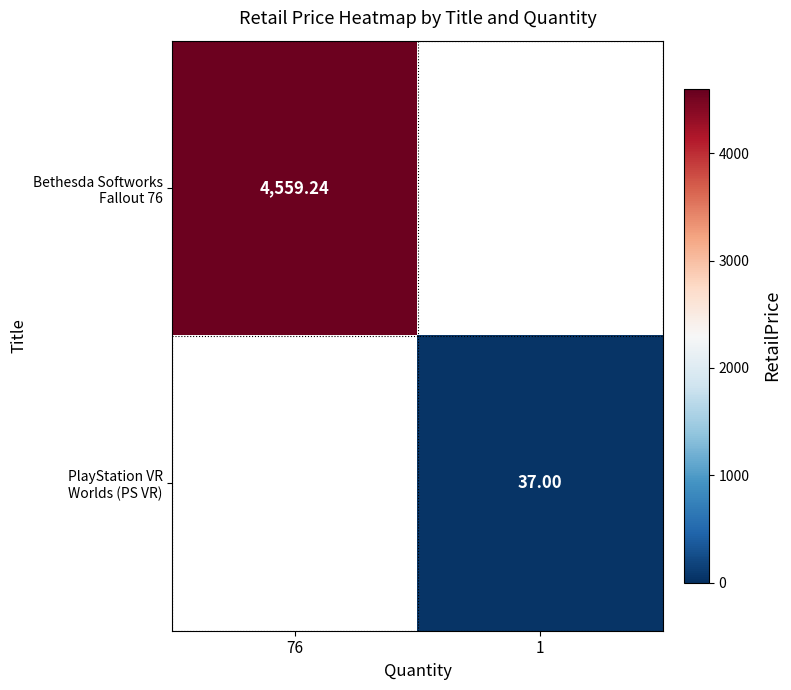

The value of PlayStation VR Worlds (PS VR) at 1 is 13.1. True or false?

False